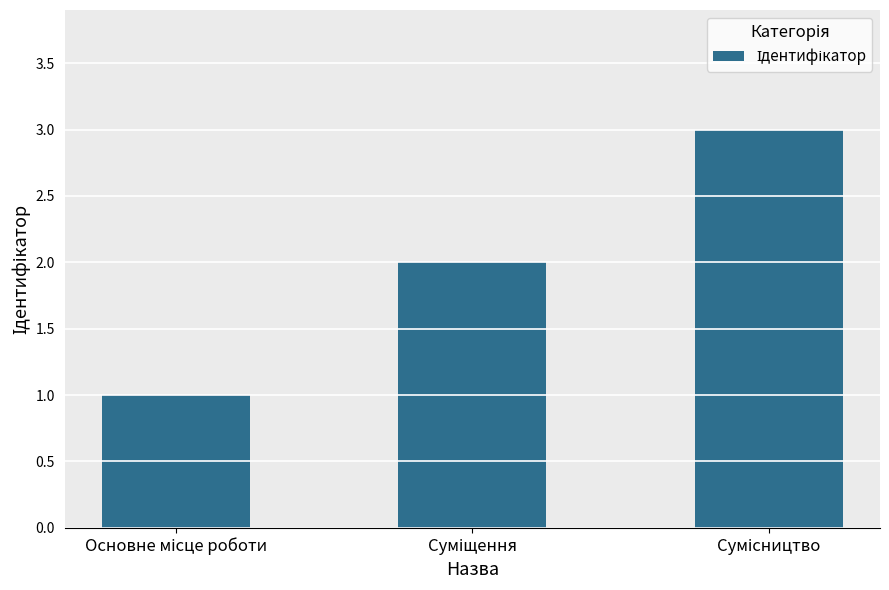

What is the maximum value shown in the chart?

3